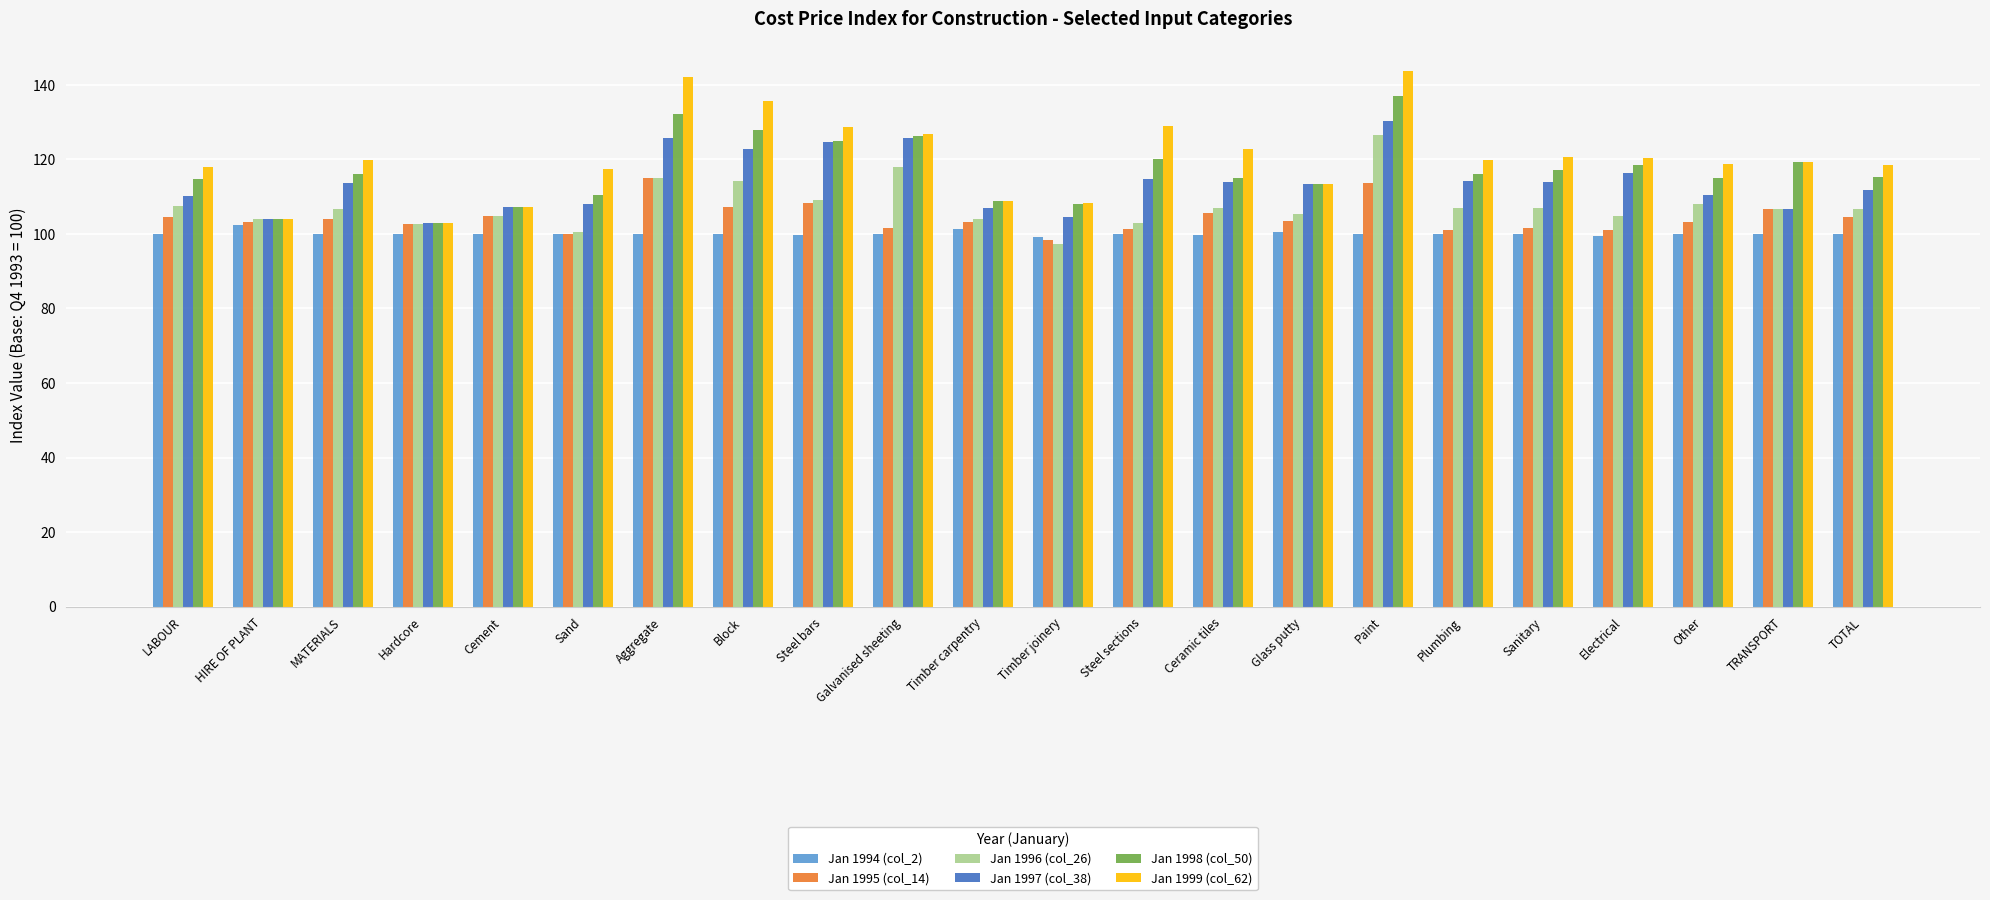

What is the spread (max minus min) of values at Steel bars?

28.9